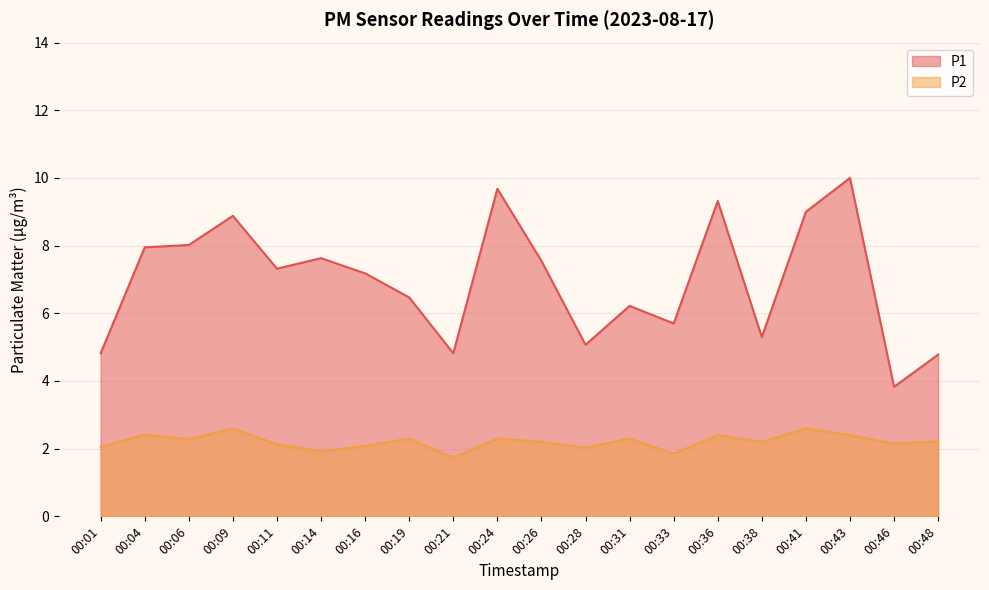

What is the value of the P2 point at the 14th from the left?

1.9